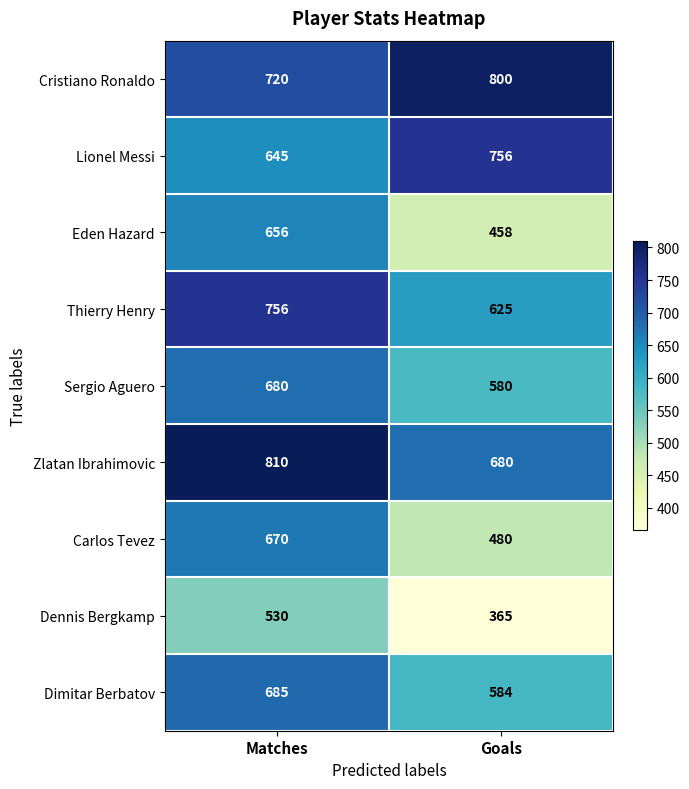

Reading left to right, what are all the values shown in this chart?

Cristiano Ronaldo: Matches=720	Goals=800
Lionel Messi: Matches=645	Goals=756
Eden Hazard: Matches=656	Goals=458
Thierry Henry: Matches=756	Goals=625
Sergio Aguero: Matches=680	Goals=580
Zlatan Ibrahimovic: Matches=810	Goals=680
Carlos Tevez: Matches=670	Goals=480
Dennis Bergkamp: Matches=530	Goals=365
Dimitar Berbatov: Matches=685	Goals=584